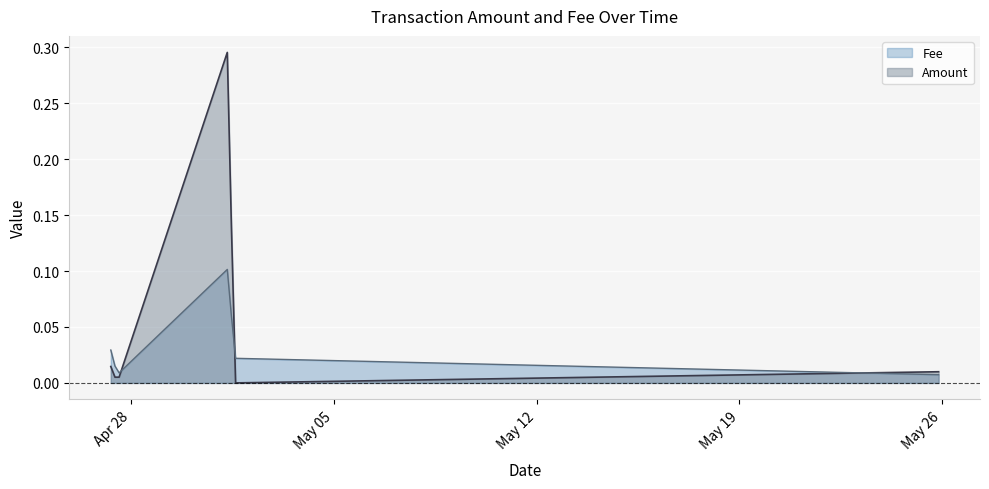

Is it true that Fee equals 0.0 at 2021-04-27 12:34:19?

False